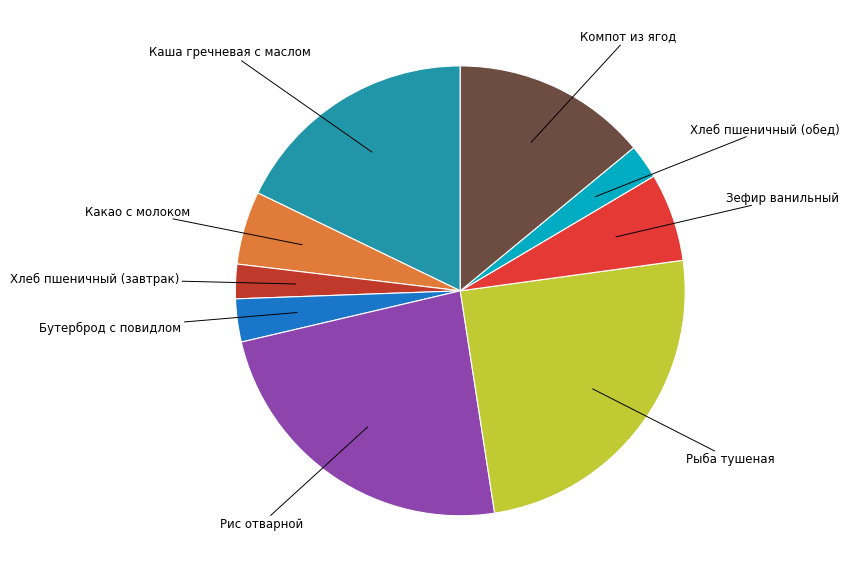

Rank the categories by value from highest to lowest.

Рыба тушеная, Рис отварной, Каша гречневая с маслом, Компот из ягод, Зефир ванильный, Какао с молоком, Бутерброд с повидлом, Хлеб пшеничный (завтрак), Хлеб пшеничный (обед)